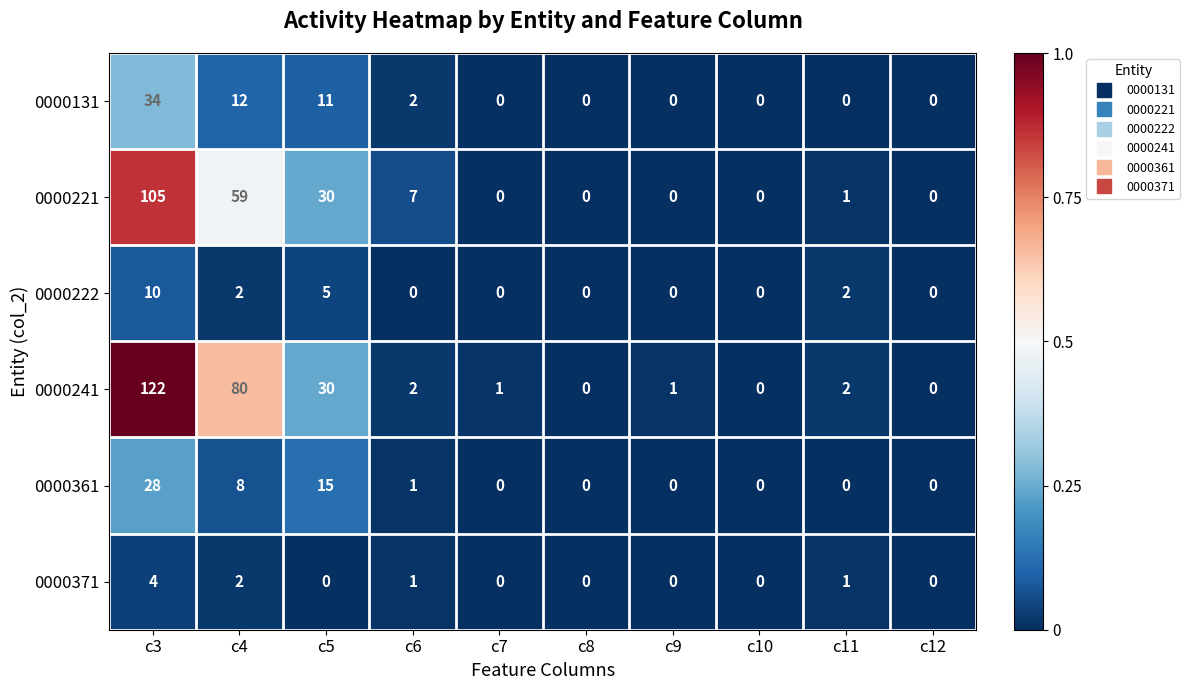

List the series in order of their peak value, highest first.

0000241, 0000221, 0000131, 0000361, 0000222, 0000371